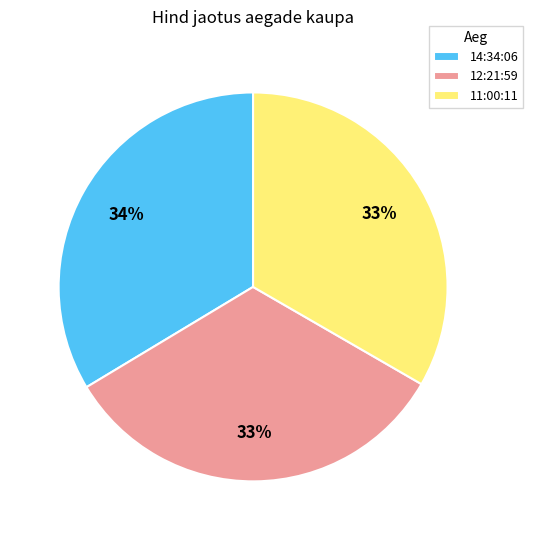

The 14:34:06 slice represents 40% of the pie. True or false?

False